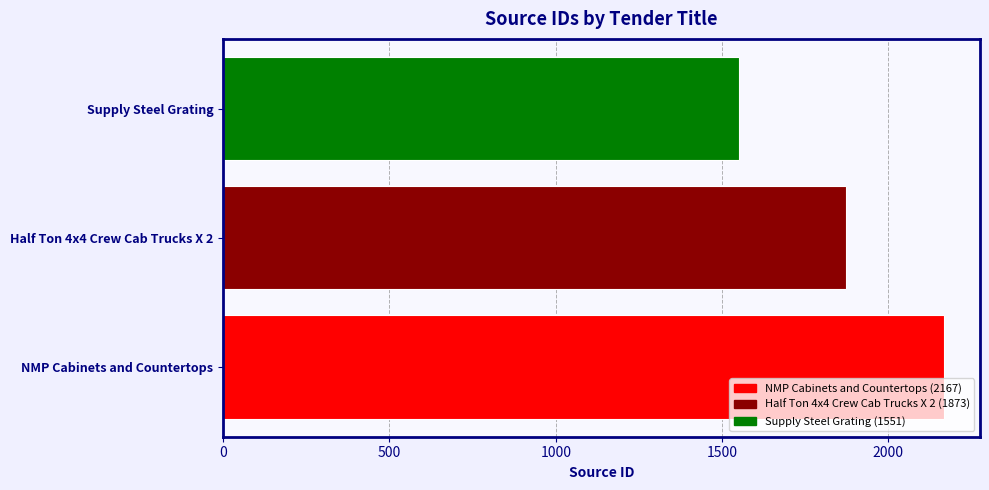

What is the greatest value displayed?

2167